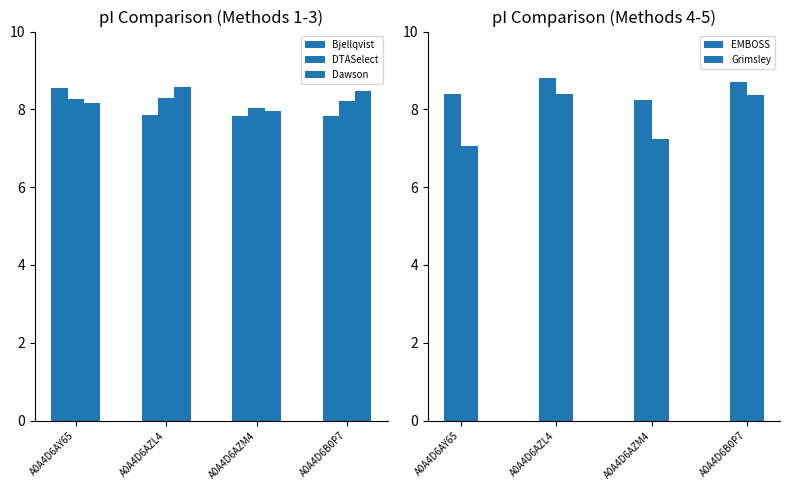

What are all the series names shown in the legend?

Bjellqvist, DTASelect, Dawson, EMBOSS, Grimsley